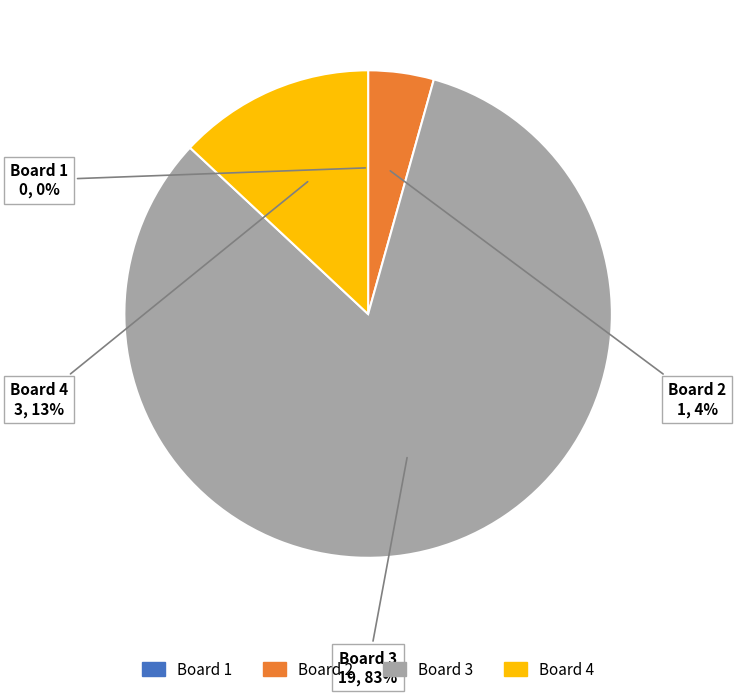

What is the largest slice in the pie chart?

Board 3